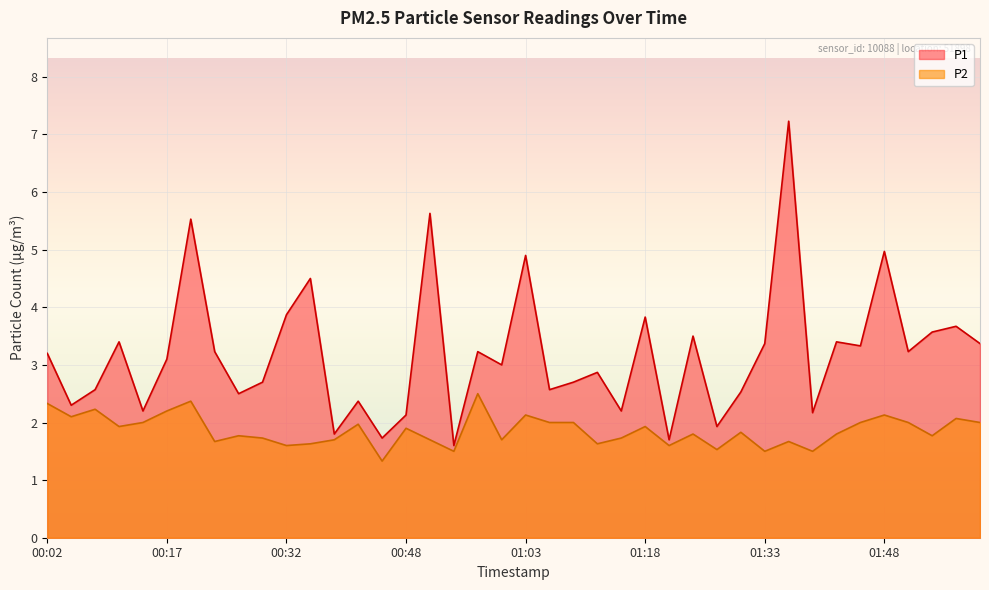

What is the value of the P1 point at the 15th from the left?

1.7